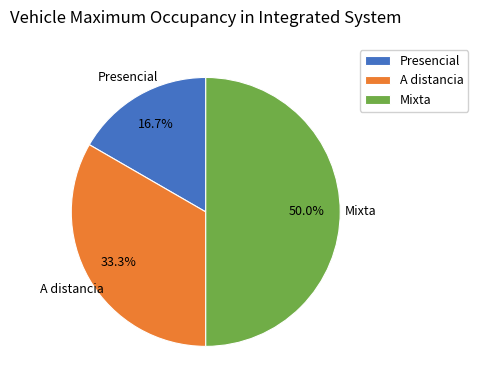

What is the largest slice in the pie chart?

Mixta